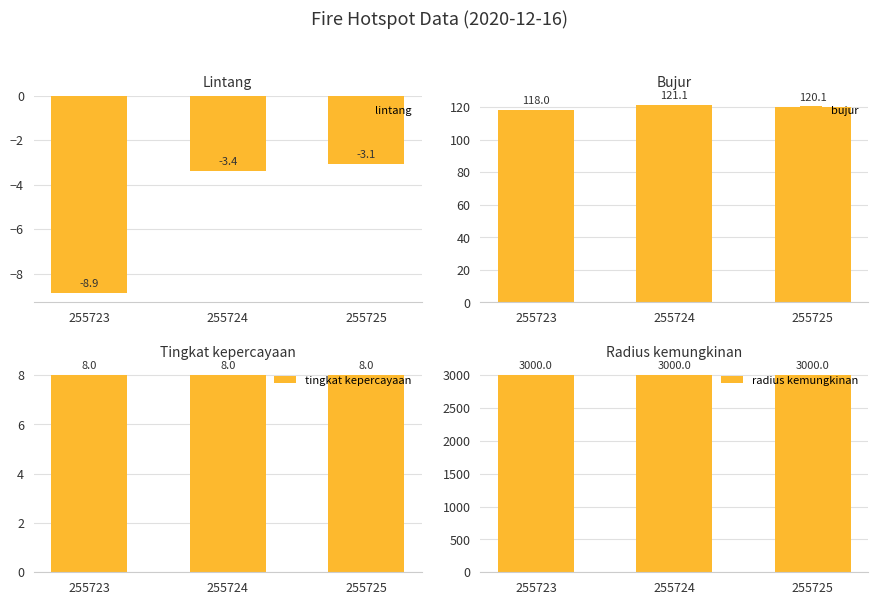

At how many categories does at least one series exceed 2273?

3